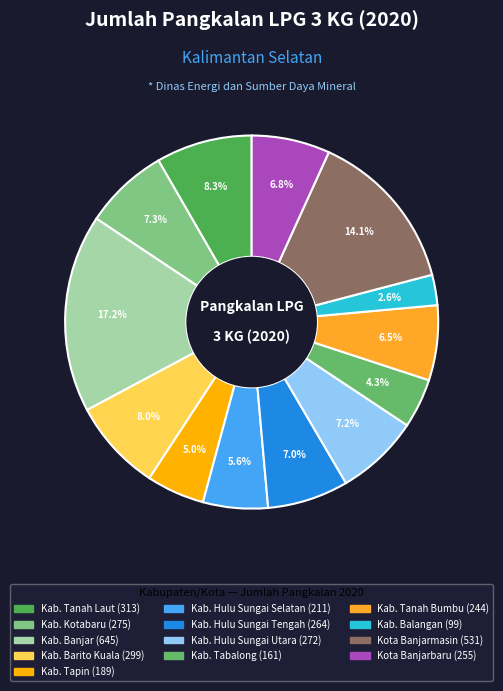

What is the ratio of the value at Kab. Tanah Laut to the value at Kab. Hulu Sungai Utara?

1.2